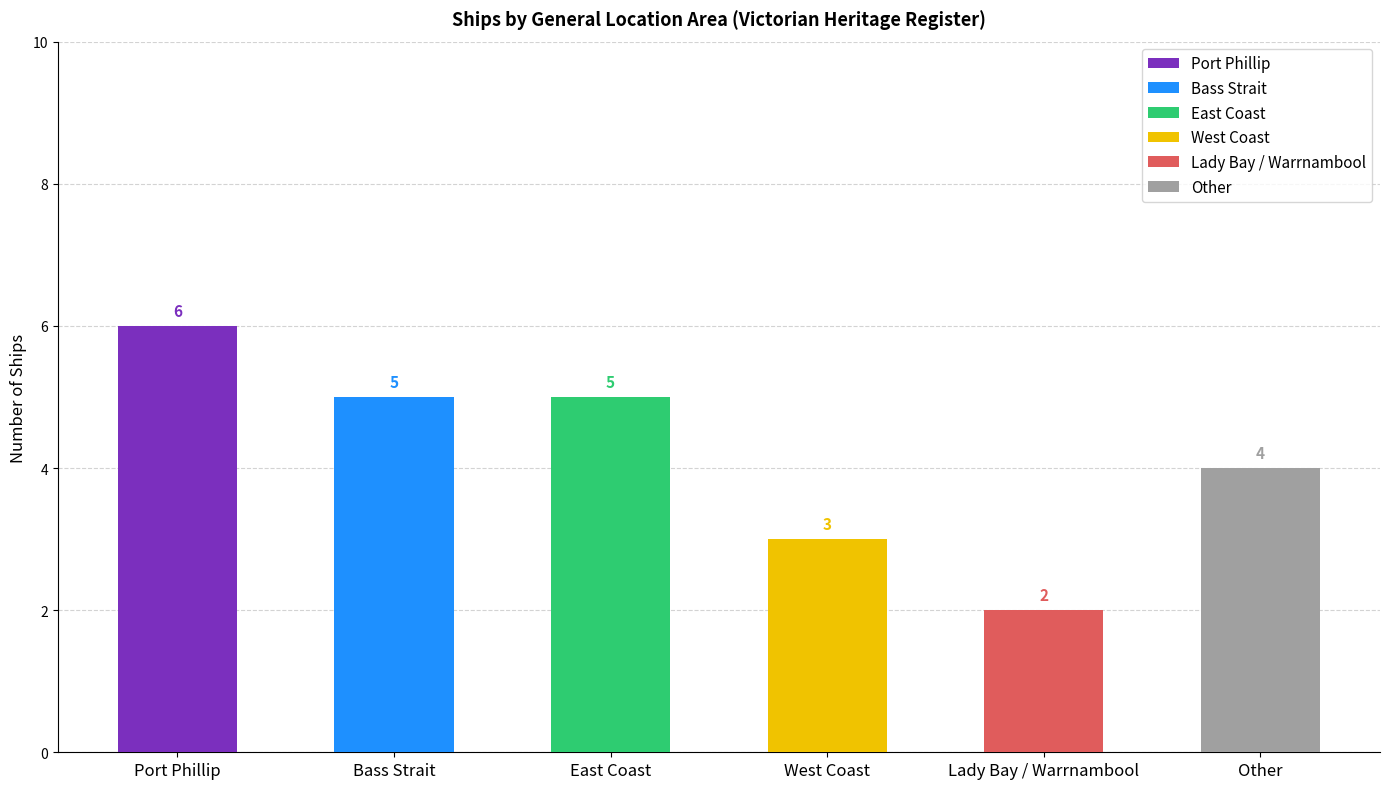

Reading left to right, what are all the values shown in this chart?

Port Phillip=6	Bass Strait=5	East Coast=5	West Coast=3	Lady Bay / Warrnambool=2	Other=4